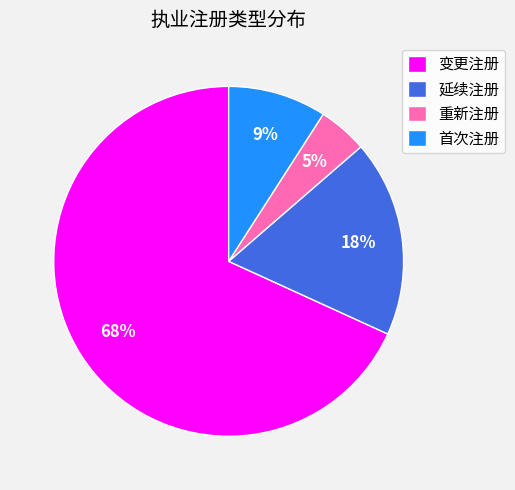

How many slices are in this pie chart?

4